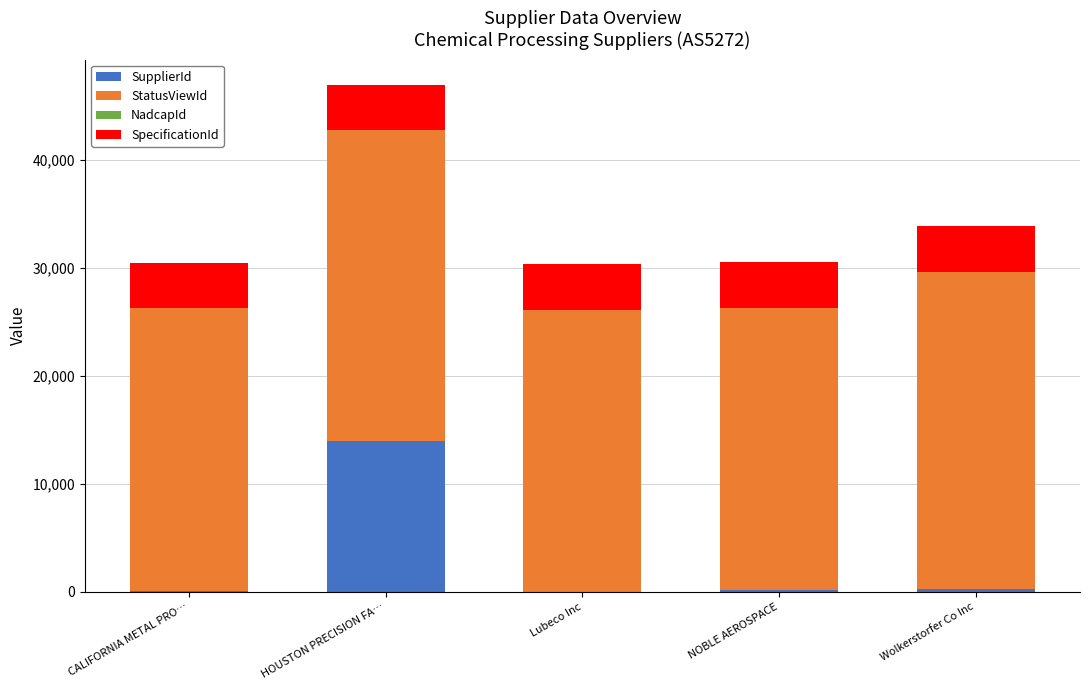

What is the highest value of the SupplierId series?

13932